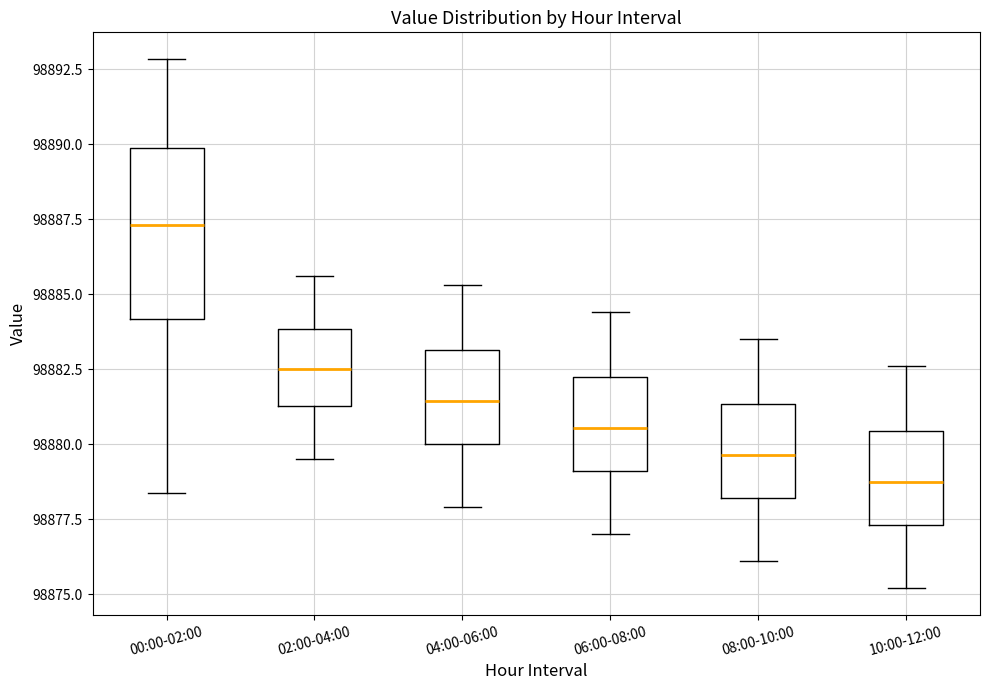

Reading left to right, read every box against the y-axis: the position of its median line, the range the box covers, and the ends of its whiskers. The values are not printed on the chart, so give them approximately, as read against the axis.

00:00-02:00: median 98887.5, box 98884.0 to 98890.0, whiskers 98878.5 to 98893.0
02:00-04:00: median 98882.5, box 98881.5 to 98884.0, whiskers 98879.5 to 98885.5
04:00-06:00: median 98881.5, box 98880.0 to 98883.0, whiskers 98878.0 to 98885.5
06:00-08:00: median 98880.5, box 98879.0 to 98882.5, whiskers 98877.0 to 98884.5
08:00-10:00: median 98879.5, box 98878.0 to 98881.5, whiskers 98876.0 to 98883.5
10:00-12:00: median 98879.0, box 98877.5 to 98880.5, whiskers 98875.0 to 98882.5